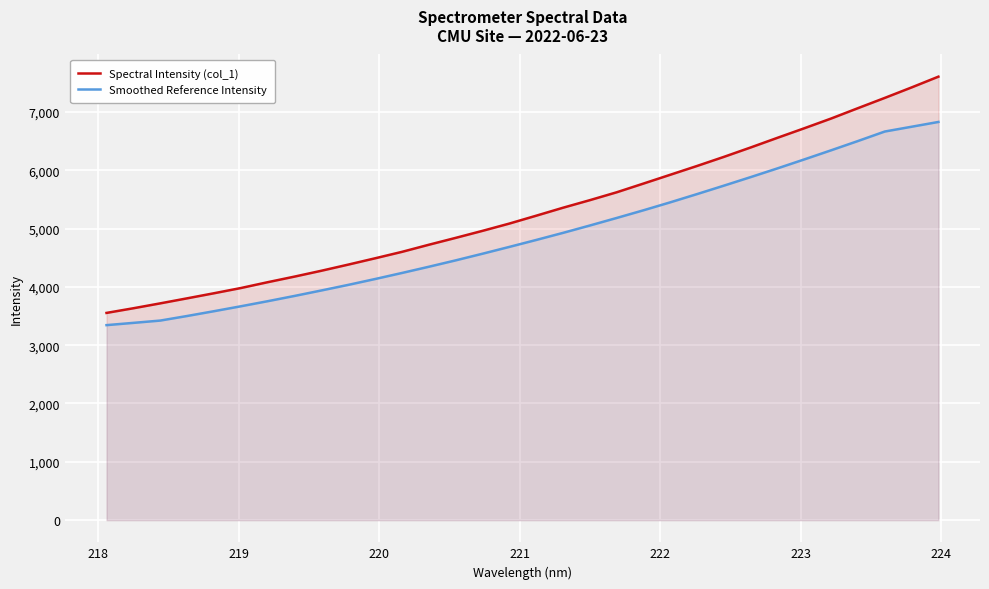

What is the minimum value shown in the chart?

3343.6